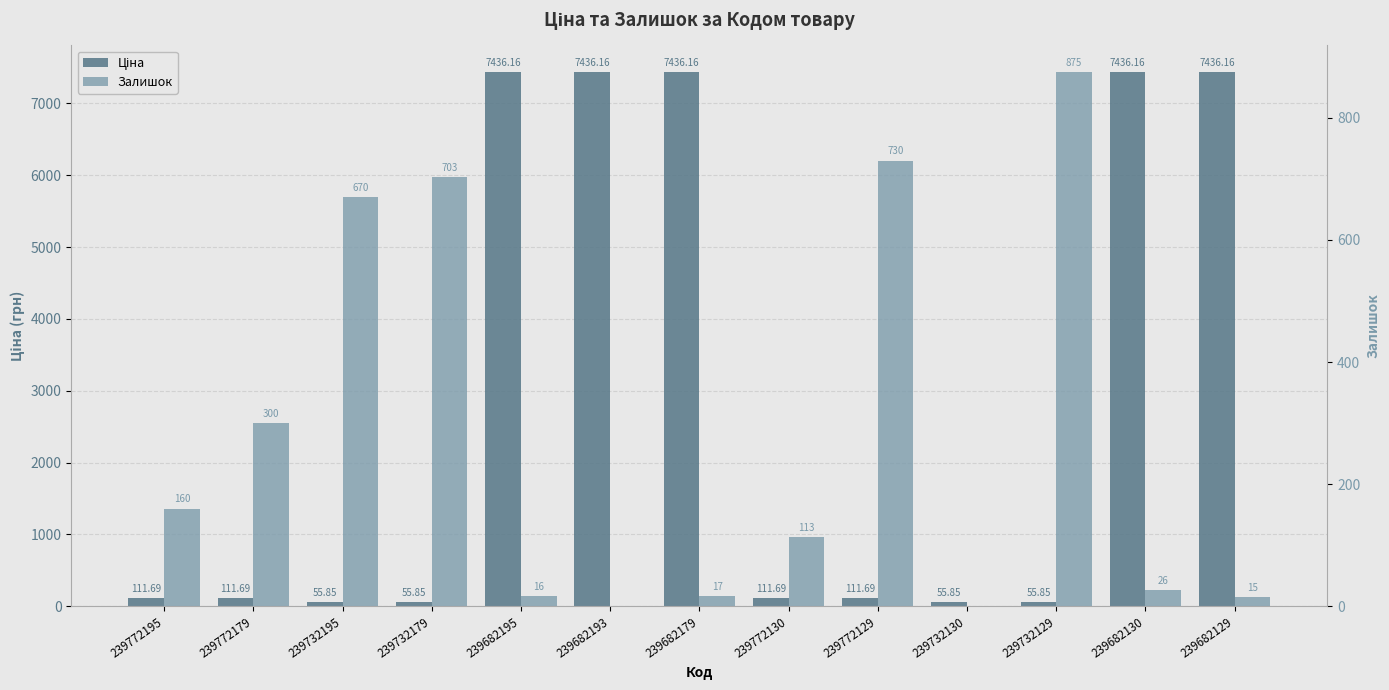

What are all the series names shown in the legend?

Ціна, Залишок